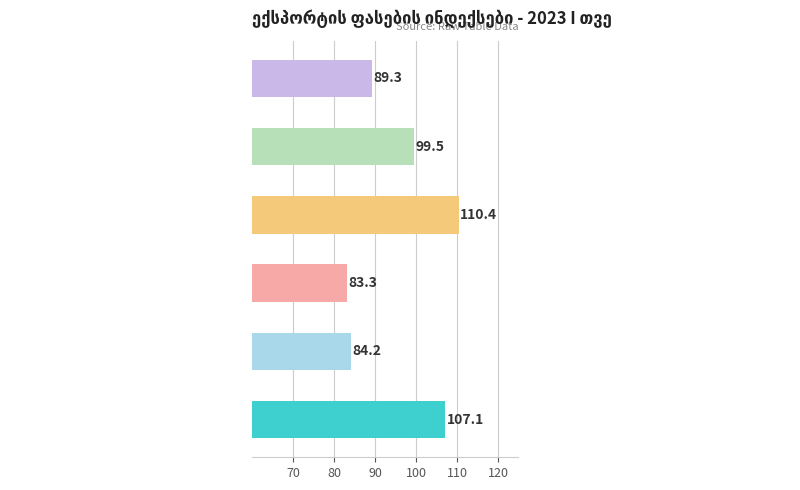

What is the average value?

95.6